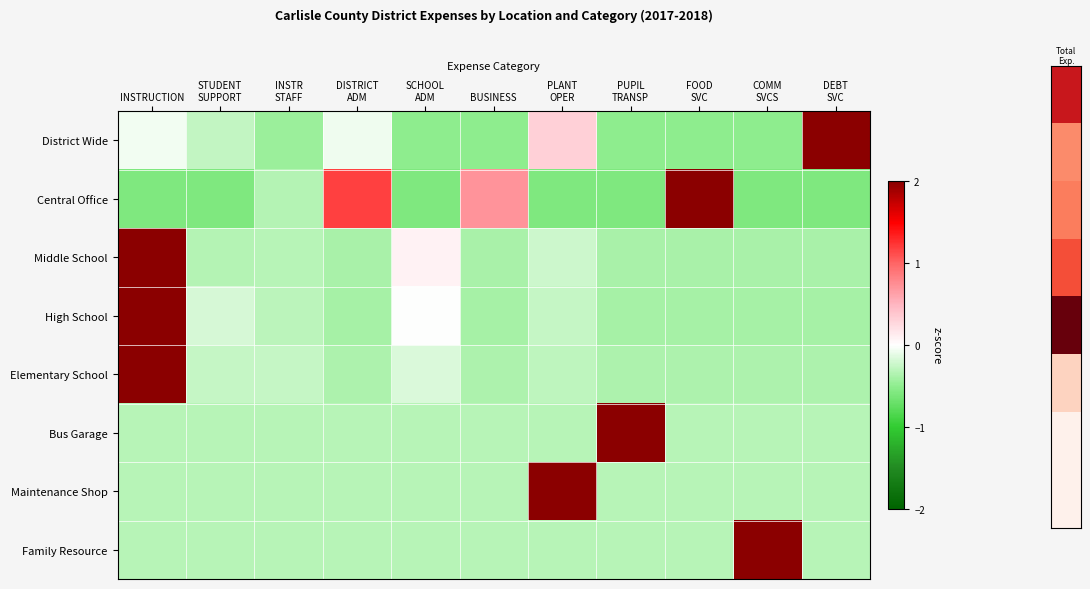

Reading right to left, extract all data points from this chart.

District Wide: DEBT
SVC=3.1	COMM
SVCS=-0.5	FOOD
SVC=-0.5	PUPIL
TRANSP=-0.5	PLANT
OPER=0.3	BUSINESS=-0.5	SCHOOL
ADM=-0.5	DISTRICT
ADM=-0.1	INSTR
STAFF=-0.4	STUDENT
SUPPORT=-0.3	INSTRUCTION=-0.0
Central Office: DEBT
SVC=-0.6	COMM
SVCS=-0.6	FOOD
SVC=2.6	PUPIL
TRANSP=-0.6	PLANT
OPER=-0.6	BUSINESS=0.7	SCHOOL
ADM=-0.6	DISTRICT
ADM=1.2	INSTR
STAFF=-0.3	STUDENT
SUPPORT=-0.6	INSTRUCTION=-0.6
Middle School: DEBT
SVC=-0.4	COMM
SVCS=-0.4	FOOD
SVC=-0.4	PUPIL
TRANSP=-0.4	PLANT
OPER=-0.2	BUSINESS=-0.4	SCHOOL
ADM=0.1	DISTRICT
ADM=-0.4	INSTR
STAFF=-0.3	STUDENT
SUPPORT=-0.3	INSTRUCTION=3.1
High School: DEBT
SVC=-0.4	COMM
SVCS=-0.4	FOOD
SVC=-0.4	PUPIL
TRANSP=-0.4	PLANT
OPER=-0.3	BUSINESS=-0.4	SCHOOL
ADM=-0.0	DISTRICT
ADM=-0.4	INSTR
STAFF=-0.3	STUDENT
SUPPORT=-0.2	INSTRUCTION=3.1
Elementary School: DEBT
SVC=-0.4	COMM
SVCS=-0.4	FOOD
SVC=-0.4	PUPIL
TRANSP=-0.4	PLANT
OPER=-0.3	BUSINESS=-0.4	SCHOOL
ADM=-0.2	DISTRICT
ADM=-0.4	INSTR
STAFF=-0.3	STUDENT
SUPPORT=-0.3	INSTRUCTION=3.2
Bus Garage: DEBT
SVC=-0.3	COMM
SVCS=-0.3	FOOD
SVC=-0.3	PUPIL
TRANSP=3.2	PLANT
OPER=-0.3	BUSINESS=-0.3	SCHOOL
ADM=-0.3	DISTRICT
ADM=-0.3	INSTR
STAFF=-0.3	STUDENT
SUPPORT=-0.3	INSTRUCTION=-0.3
Maintenance Shop: DEBT
SVC=-0.3	COMM
SVCS=-0.3	FOOD
SVC=-0.3	PUPIL
TRANSP=-0.3	PLANT
OPER=3.2	BUSINESS=-0.3	SCHOOL
ADM=-0.3	DISTRICT
ADM=-0.3	INSTR
STAFF=-0.3	STUDENT
SUPPORT=-0.3	INSTRUCTION=-0.3
Family Resource: DEBT
SVC=-0.3	COMM
SVCS=3.2	FOOD
SVC=-0.3	PUPIL
TRANSP=-0.3	PLANT
OPER=-0.3	BUSINESS=-0.3	SCHOOL
ADM=-0.3	DISTRICT
ADM=-0.3	INSTR
STAFF=-0.3	STUDENT
SUPPORT=-0.3	INSTRUCTION=-0.3